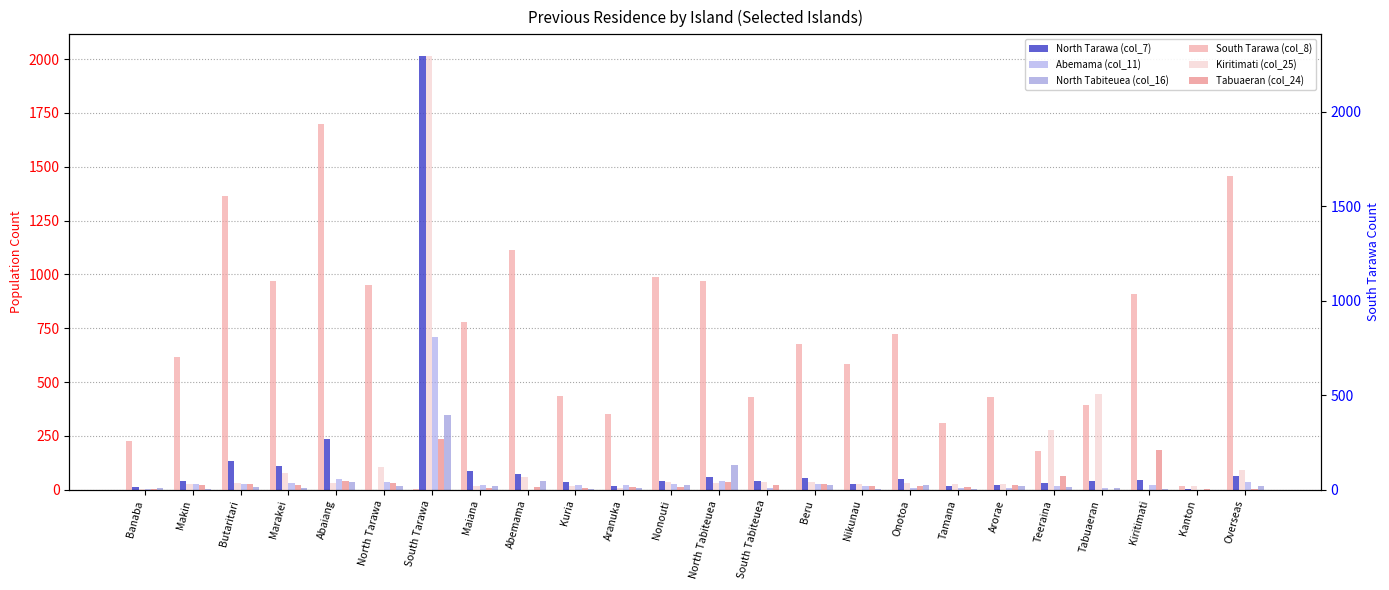

Reading left to right, list all the values displayed in this chart.

North Tarawa (col_7): Banaba=14	Makin=39	Butaritari=135	Marakei=111	Abaiang=236	North Tarawa=0	South Tarawa=2014	Maiana=87	Abemama=74	Kuria=35	Aranuka=16	Nonouti=39	North Tabiteuea=61	South Tabiteuea=41	Beru=52	Nikunau=27	Onotoa=50	Tamana=17	Arorae=24	Teeraina=31	Tabuaeran=41	Kiritimati=47	Kanton=1	Overseas=63
Abemama (col_11): Banaba=4	Makin=27	Butaritari=26	Marakei=30	Abaiang=51	North Tarawa=35	South Tarawa=709	Maiana=23	Abemama=0	Kuria=21	Aranuka=22	Nonouti=28	North Tabiteuea=42	South Tabiteuea=6	Beru=26	Nikunau=15	Onotoa=10	Tamana=6	Arorae=9	Teeraina=16	Tabuaeran=8	Kiritimati=24	Kanton=0	Overseas=38
North Tabiteuea (col_16): Banaba=6	Makin=3	Butaritari=14	Marakei=7	Abaiang=38	North Tarawa=17	South Tarawa=349	Maiana=16	Abemama=41	Kuria=3	Aranuka=8	Nonouti=21	North Tabiteuea=115	South Tabiteuea=0	Beru=21	Nikunau=4	Onotoa=23	Tamana=1	Arorae=16	Teeraina=11	Tabuaeran=7	Kiritimati=2	Kanton=0	Overseas=15
South Tarawa (col_8): Banaba=258	Makin=700	Butaritari=1553	Marakei=1107	Abaiang=1933	North Tarawa=1083	South Tarawa=4	Maiana=889	Abemama=1268	Kuria=498	Aranuka=400	Nonouti=1124	North Tabiteuea=1107	South Tabiteuea=492	Beru=773	Nikunau=664	Onotoa=826	Tamana=351	Arorae=493	Teeraina=204	Tabuaeran=450	Kiritimati=1037	Kanton=22	Overseas=1659
Kiritimati (col_25): Banaba=6	Makin=28	Butaritari=38	Marakei=86	Abaiang=36	North Tarawa=121	South Tarawa=2295	Maiana=22	Abemama=68	Kuria=17	Aranuka=8	Nonouti=41	North Tabiteuea=35	South Tabiteuea=43	Beru=40	Nikunau=32	Onotoa=34	Tamana=30	Arorae=28	Teeraina=315	Tabuaeran=506	Kiritimati=0	Kanton=17	Overseas=102
Tabuaeran (col_24): Banaba=3	Makin=23	Butaritari=28	Marakei=25	Abaiang=47	North Tarawa=37	South Tarawa=268	Maiana=9	Abemama=14	Kuria=9	Aranuka=14	Nonouti=15	North Tabiteuea=39	South Tabiteuea=27	Beru=31	Nikunau=19	Onotoa=21	Tamana=13	Arorae=23	Teeraina=73	Tabuaeran=0	Kiritimati=211	Kanton=4	Overseas=6